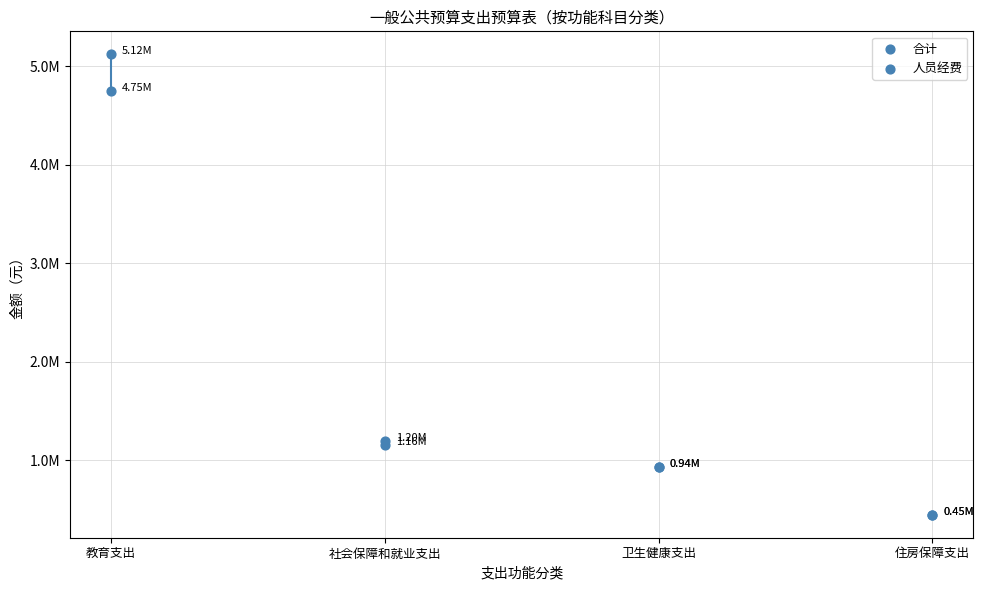

Which series has the widest spread of Y values?

合计